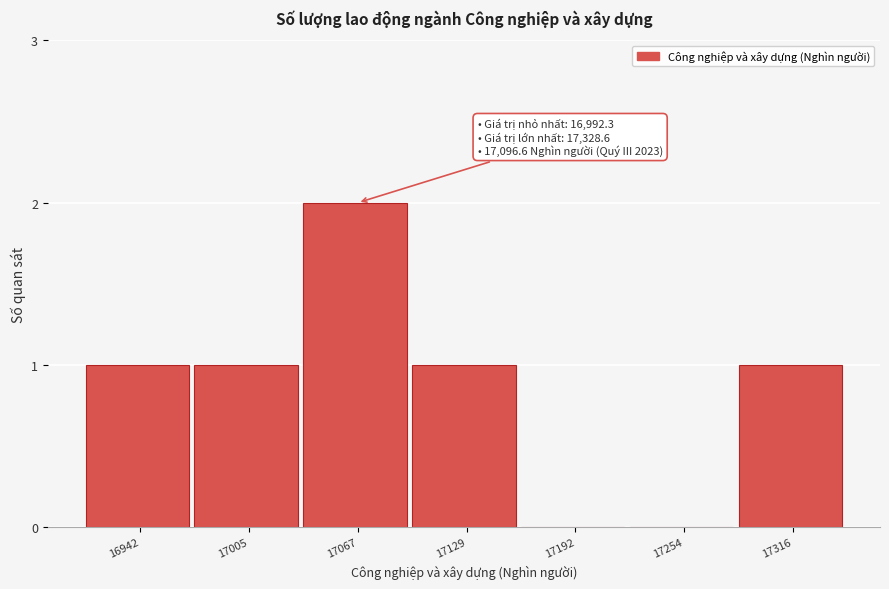

Reading left to right, what are all the values shown in this chart?

16942=1	17005=1	17067=2	17129=1	17192=0	17254=0	17316=1